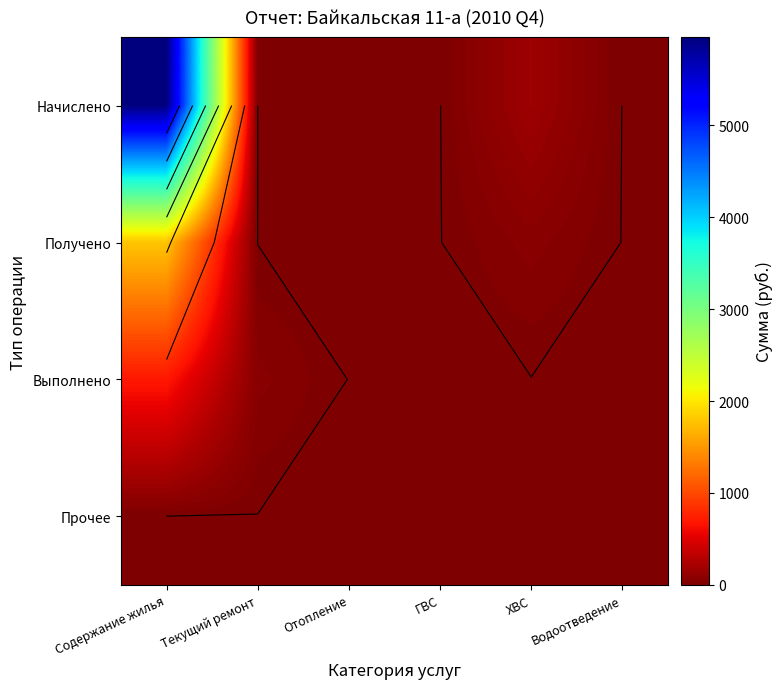

At how many categories does at least one series exceed 3357?

1